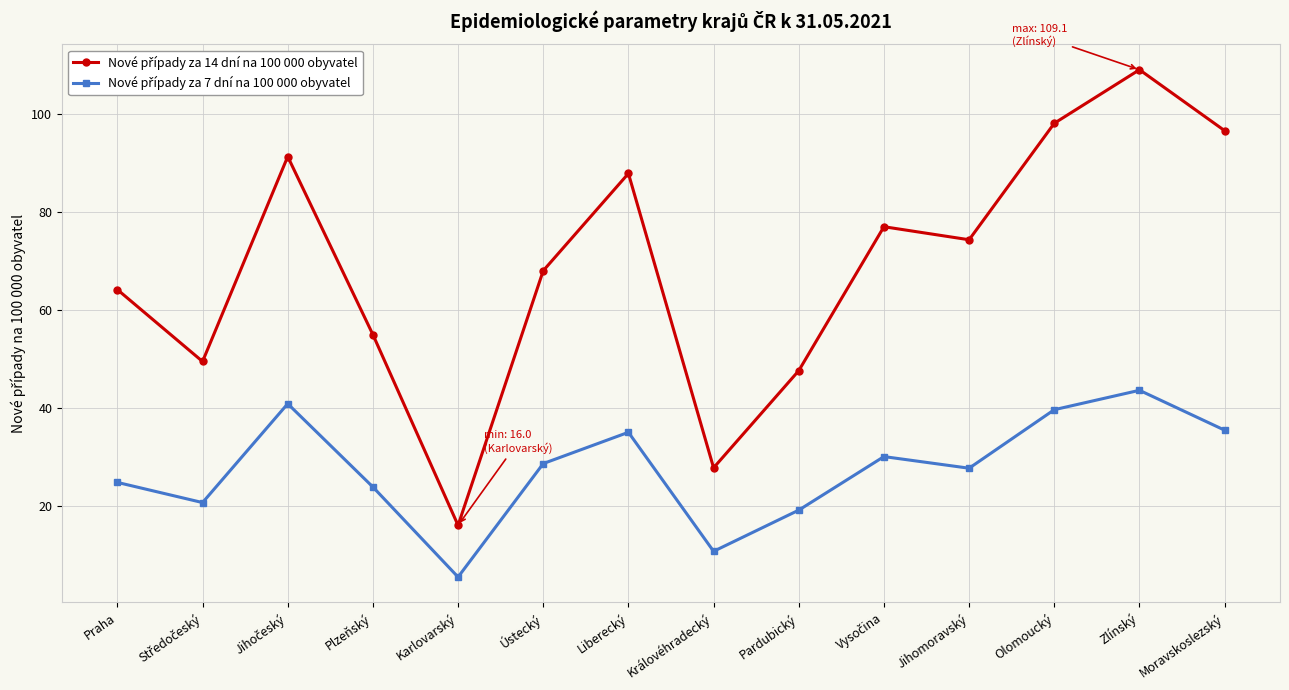

What is the greatest value displayed?

109.1